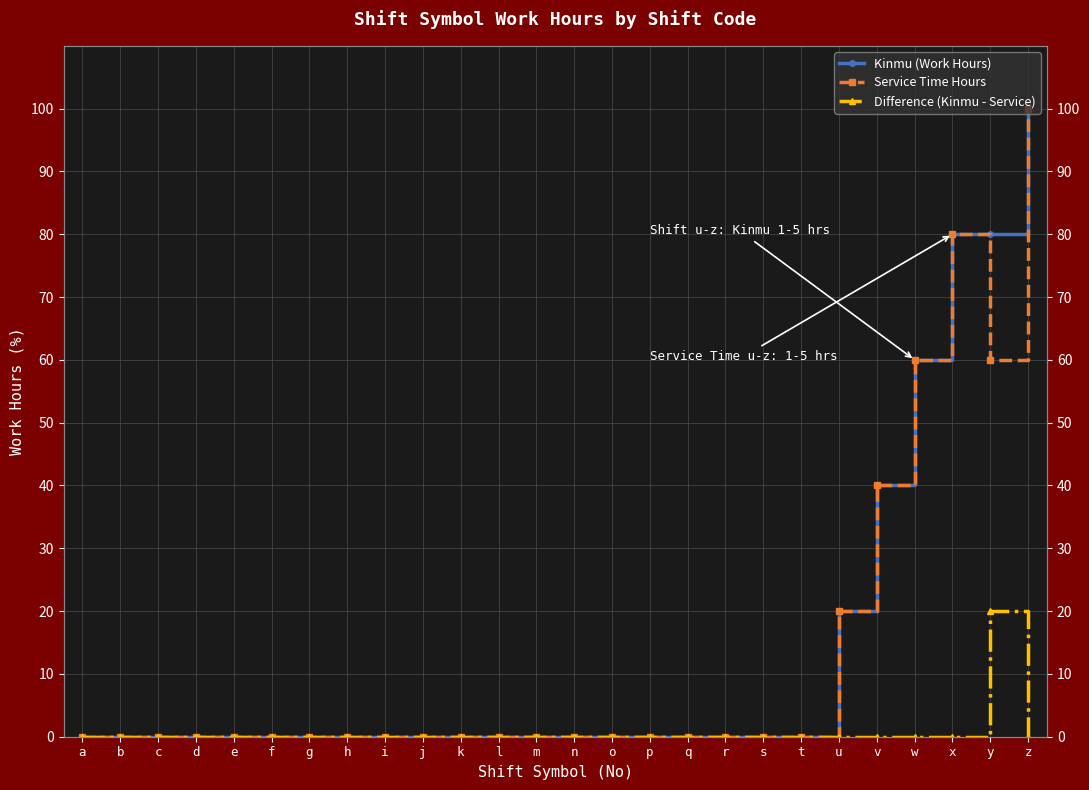

True or false: Service Time Hours and Kinmu (Work Hours) intersect in this chart.

False